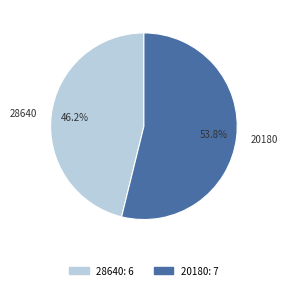

To the nearest percent, what is the combined percentage of 20180 and 28640?

100%